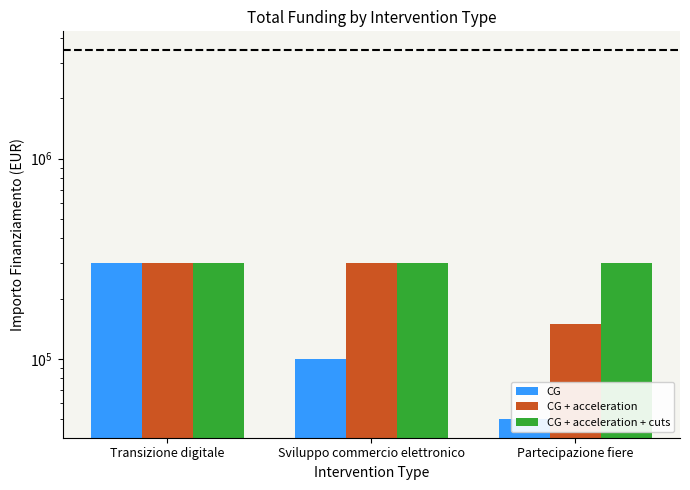

Reading left to right, list all the values displayed in this chart.

CG: Transizione digitale=300000	Sviluppo commercio elettronico=100000	Partecipazione fiere=50000
CG + acceleration: Transizione digitale=300000	Sviluppo commercio elettronico=300000	Partecipazione fiere=150000
CG + acceleration + cuts: Transizione digitale=300000	Sviluppo commercio elettronico=300000	Partecipazione fiere=300000